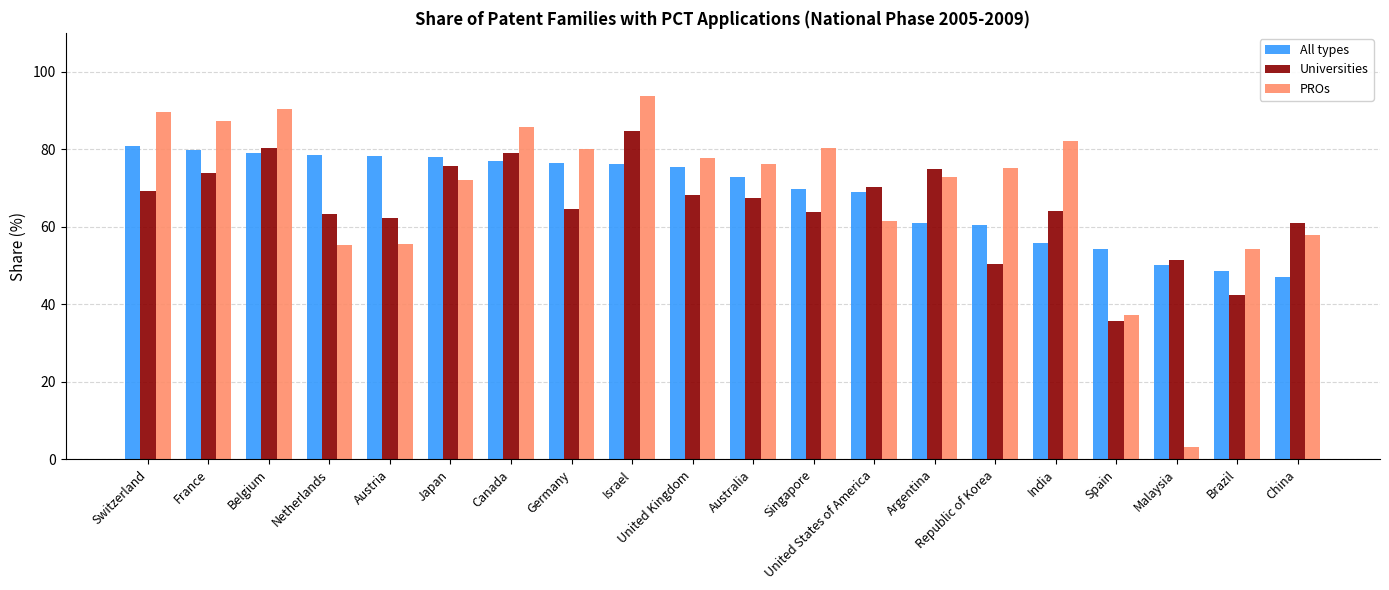

What value does the Universities series have at Switzerland?

69.3